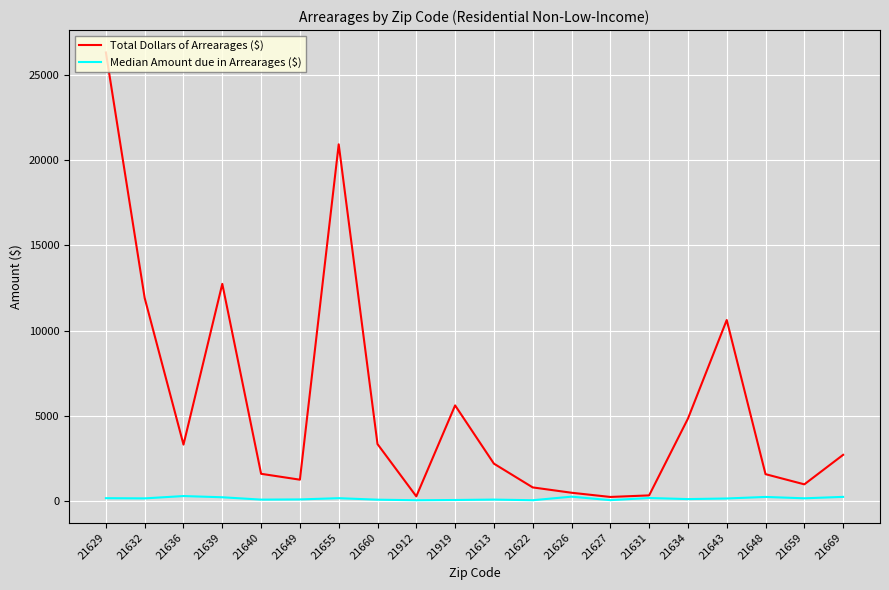

Rank the series by their average value, from lowest to highest.

Median Amount due in Arrearages ($), Total Dollars of Arrearages ($)